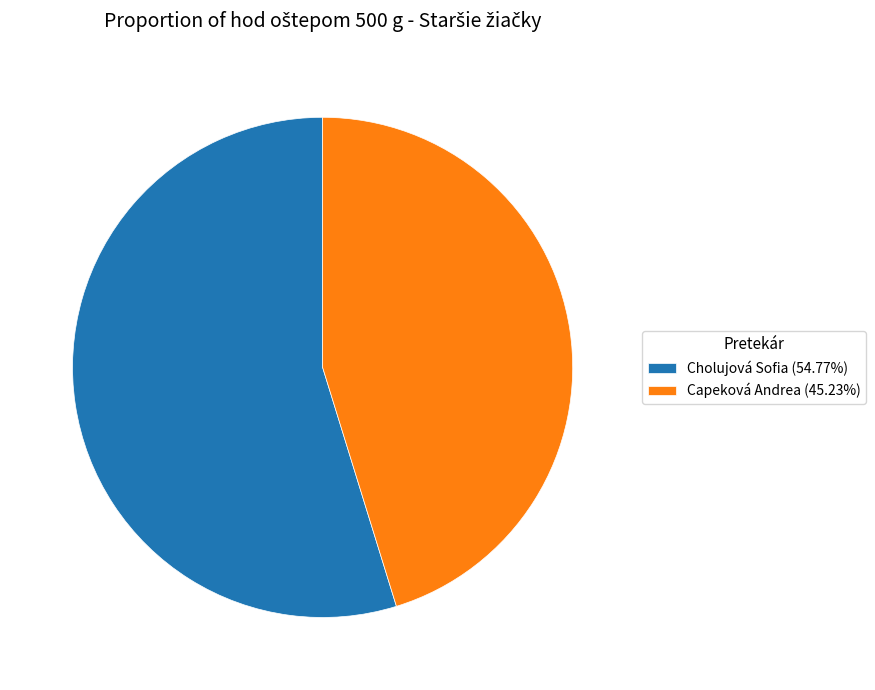

Does any single category account for the majority?

Yes